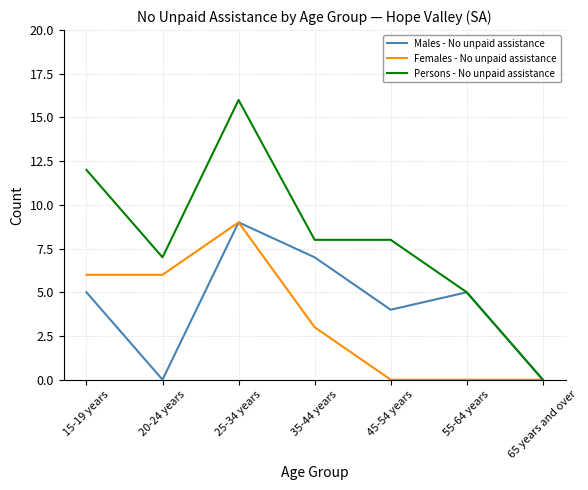

Which series changed the most between 15-19 years and 45-54 years?

Females - No unpaid assistance